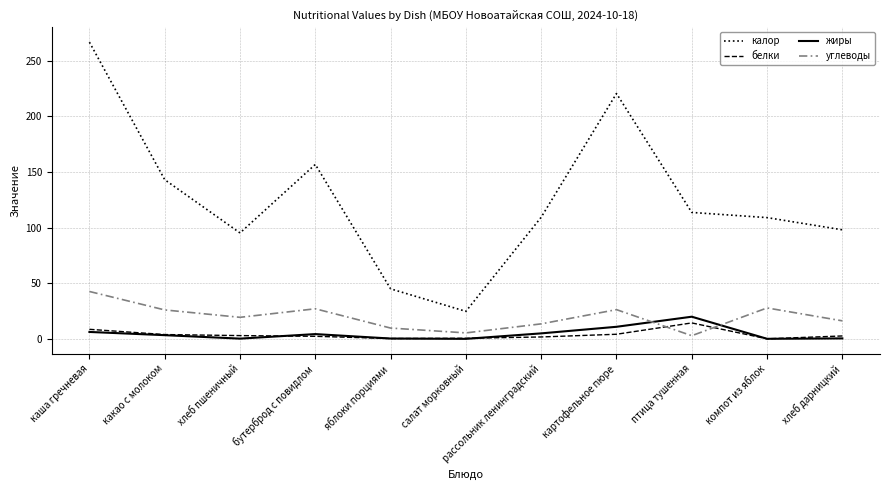

Where is калор nearest to the value 145?

какао с молоком